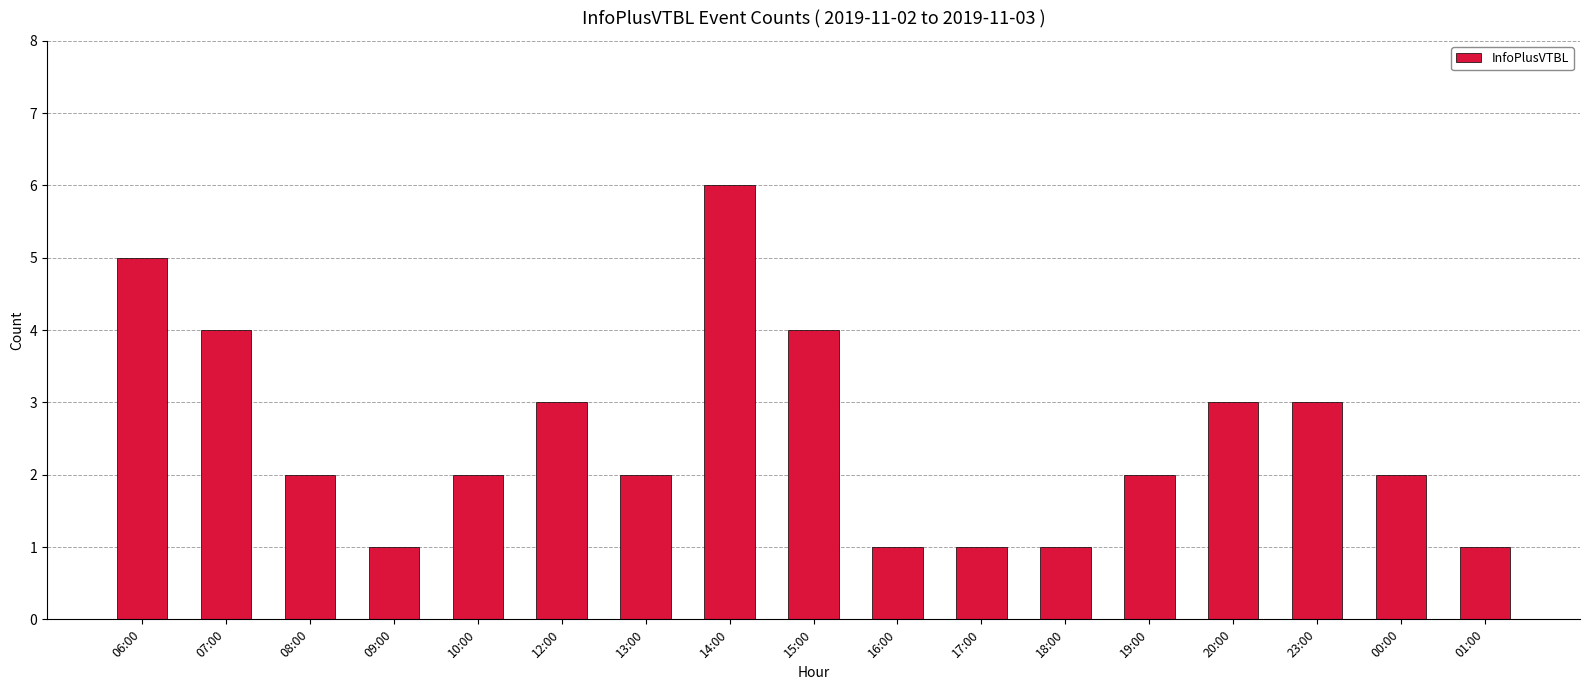

How many series are shown in this chart?

1